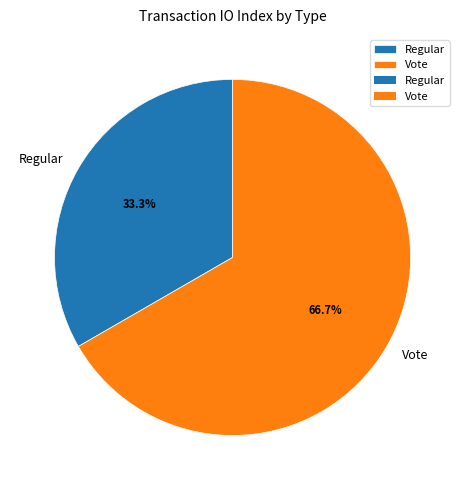

How many slices are in this pie chart?

2